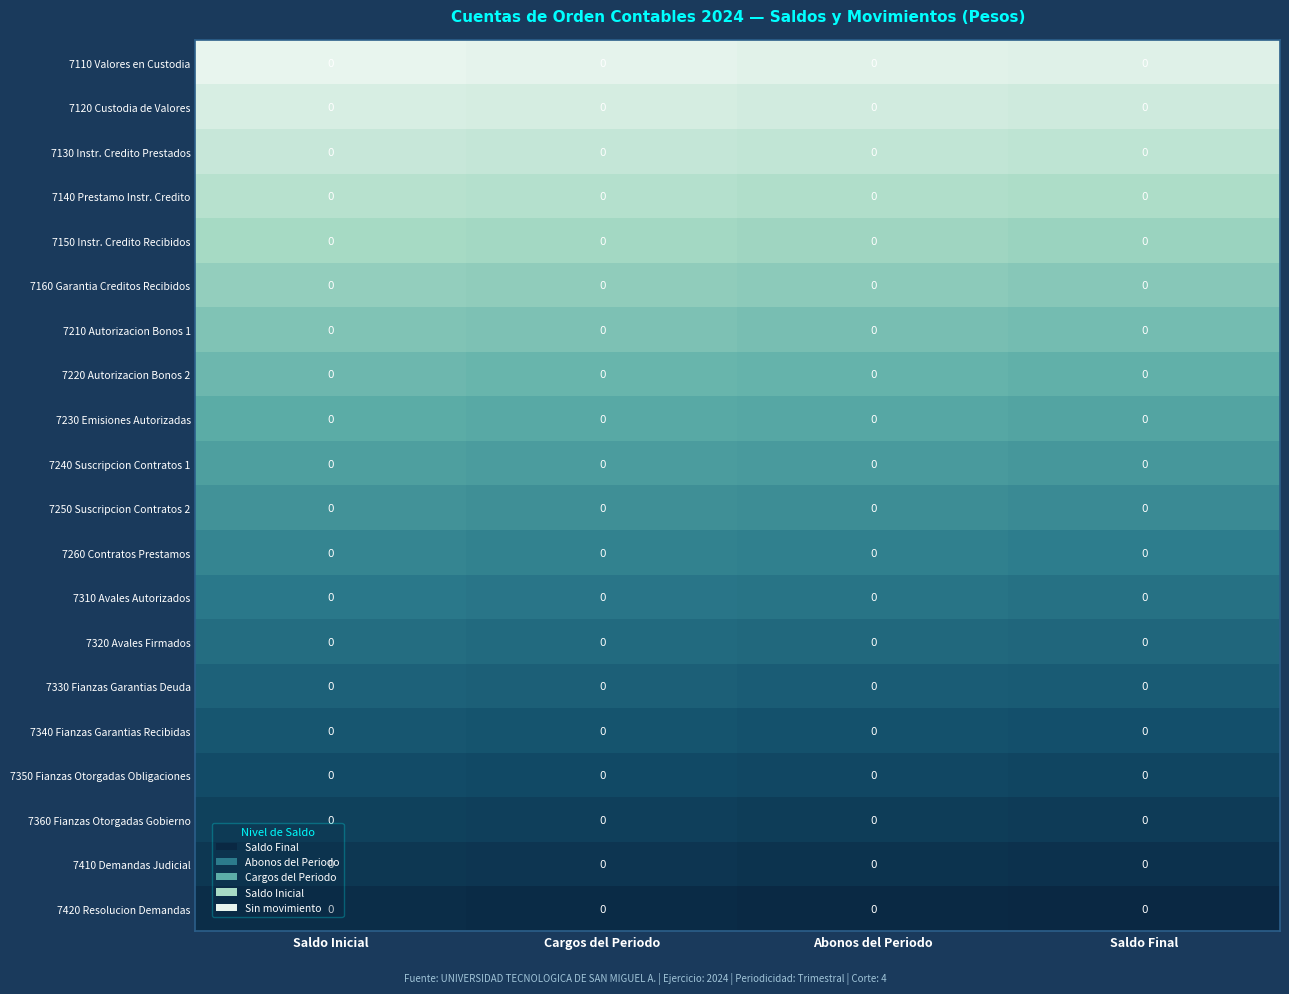

Rank the categories by 7220 Autorizacion Bonos 2 value from highest to lowest.

Saldo Final, Abonos del Periodo, Cargos del Periodo, Saldo Inicial